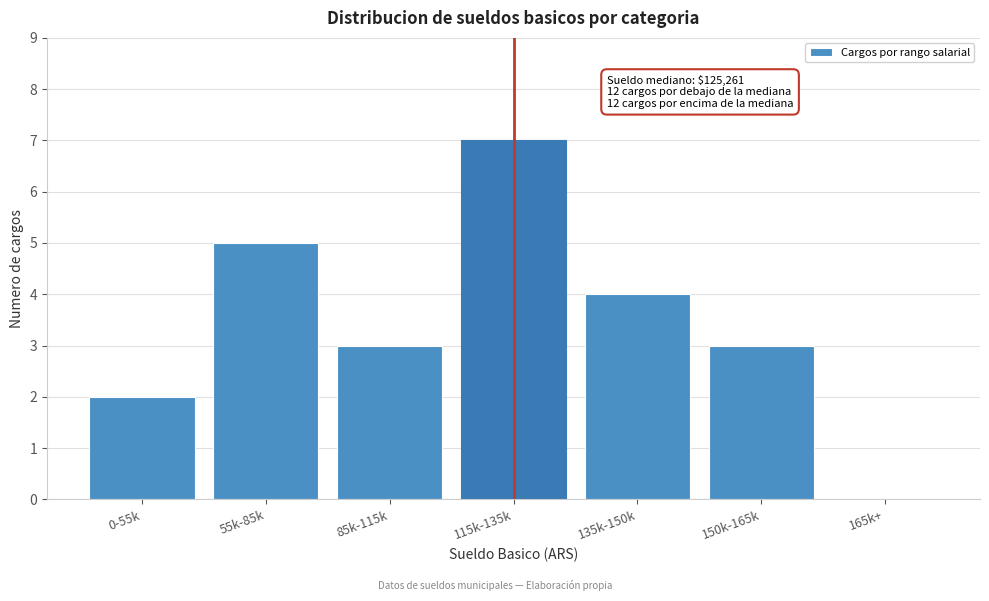

Reading left to right, what are all the values shown in this chart?

0-55k=2	55k-85k=5	85k-115k=3	115k-135k=7	135k-150k=4	150k-165k=3	165k+=0